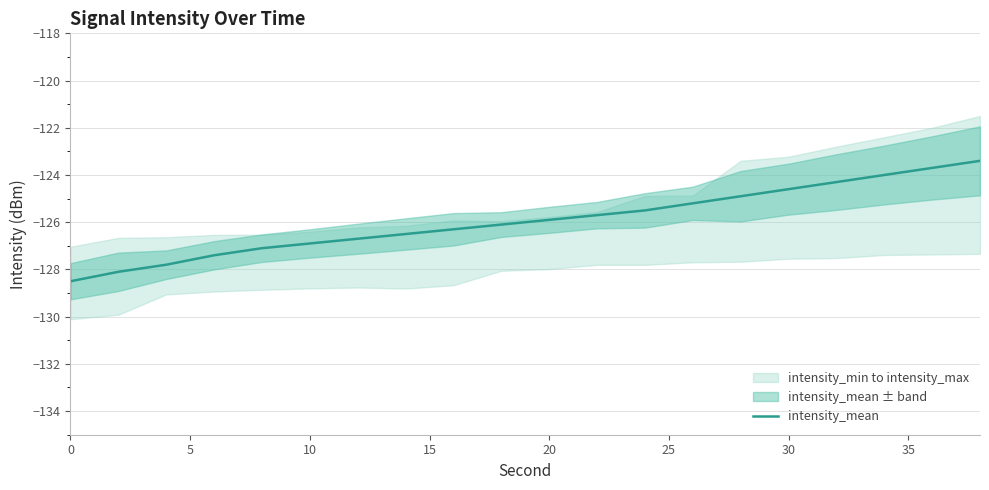

How many values are below -125?

14